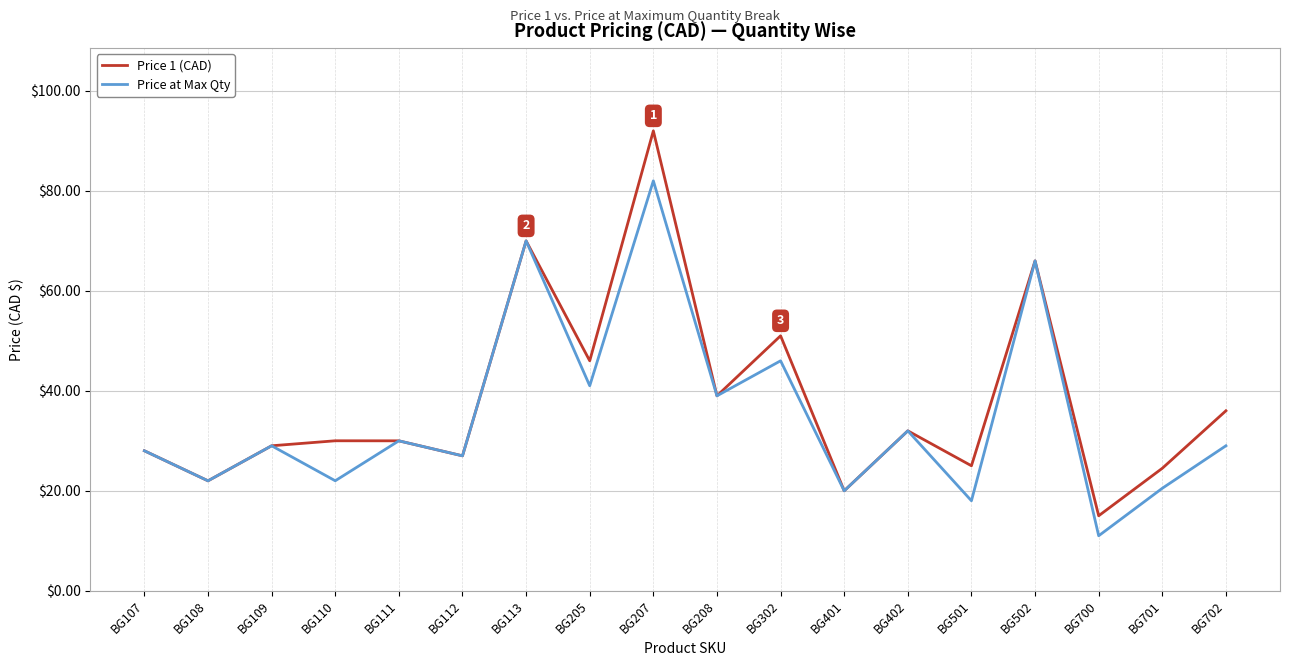

List the series in order of their overall mean, lowest first.

Price at Max Qty, Price 1 (CAD)